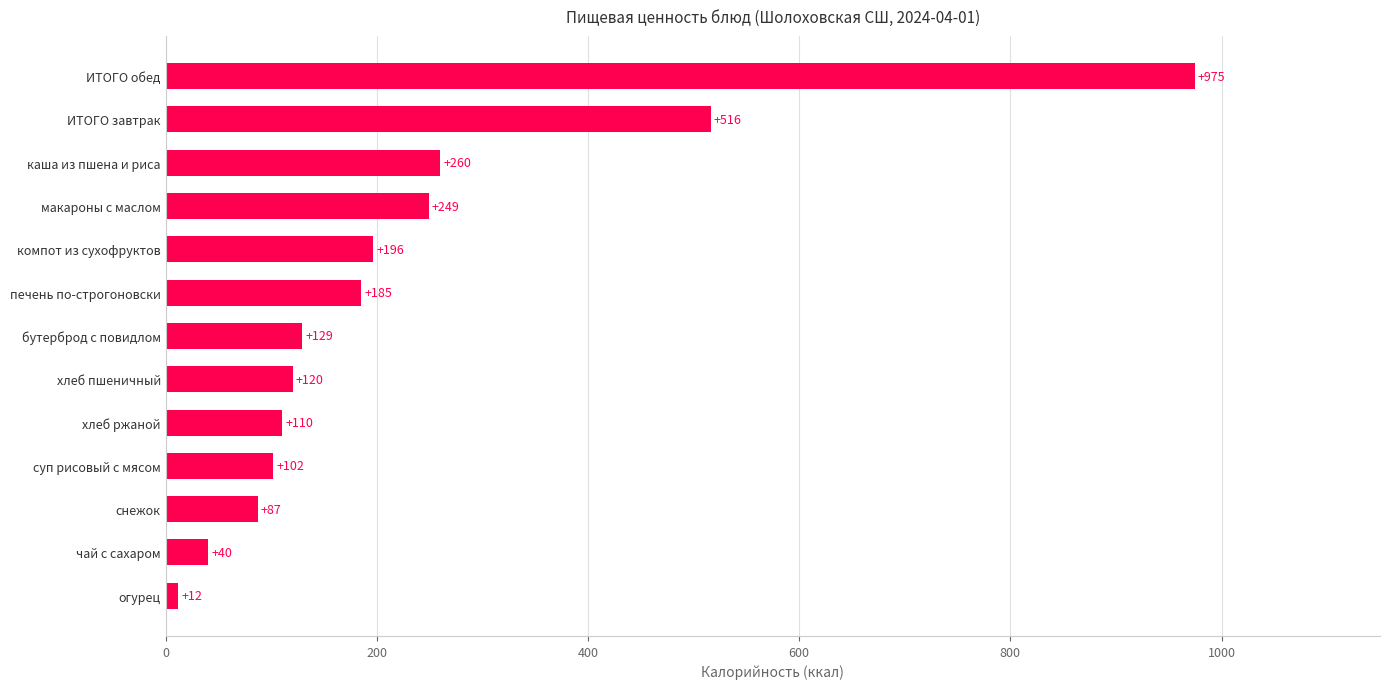

What is the change in value from хлеб ржаной to каша из пшена и риса?

+150.0